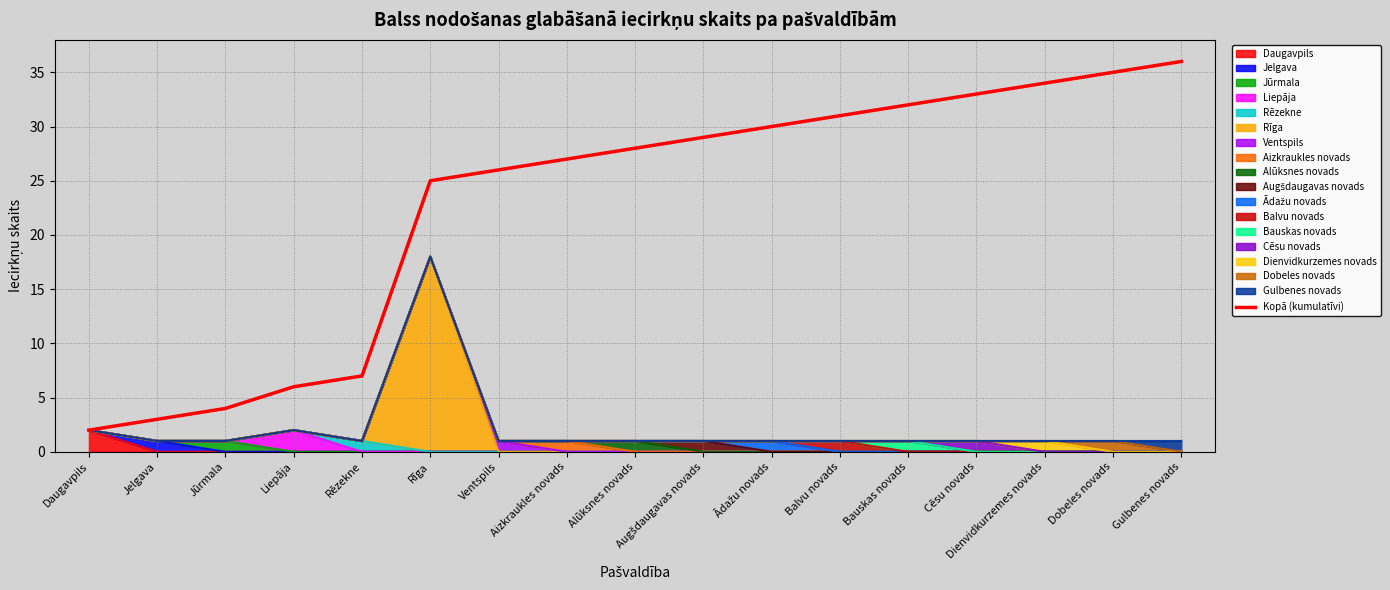

List the labels in order of value, largest first.

Gulbenes novads, Dobeles novads, Dienvidkurzemes novads, Cēsu novads, Bauskas novads, Balvu novads, Ādažu novads, Augšdaugavas novads, Alūksnes novads, Aizkraukles novads, Ventspils, Rīga, Rēzekne, Liepāja, Jūrmala, Jelgava, Daugavpils